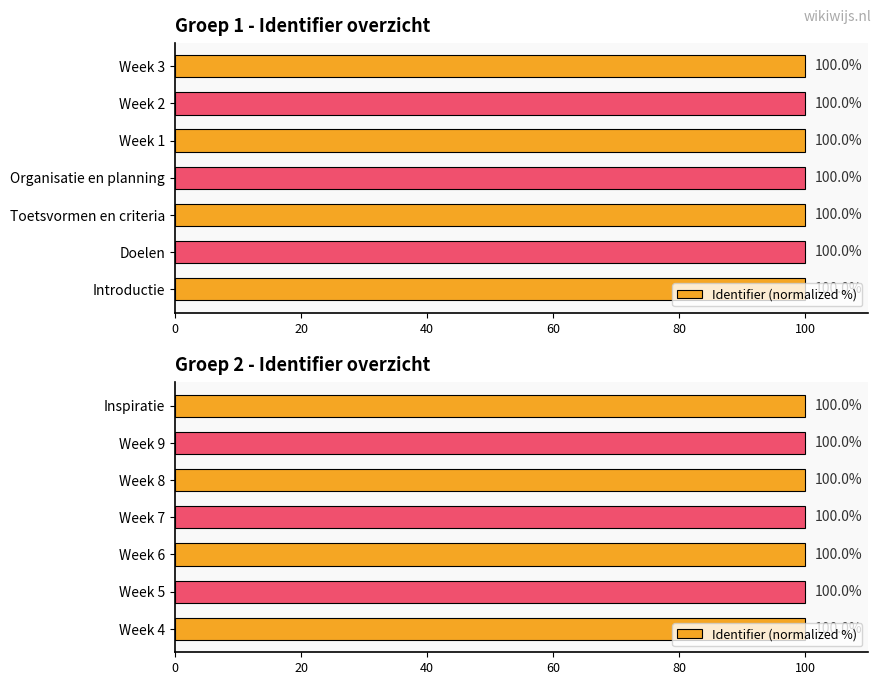

The chart shows a value of 179.8 at Week 7. True or false?

False